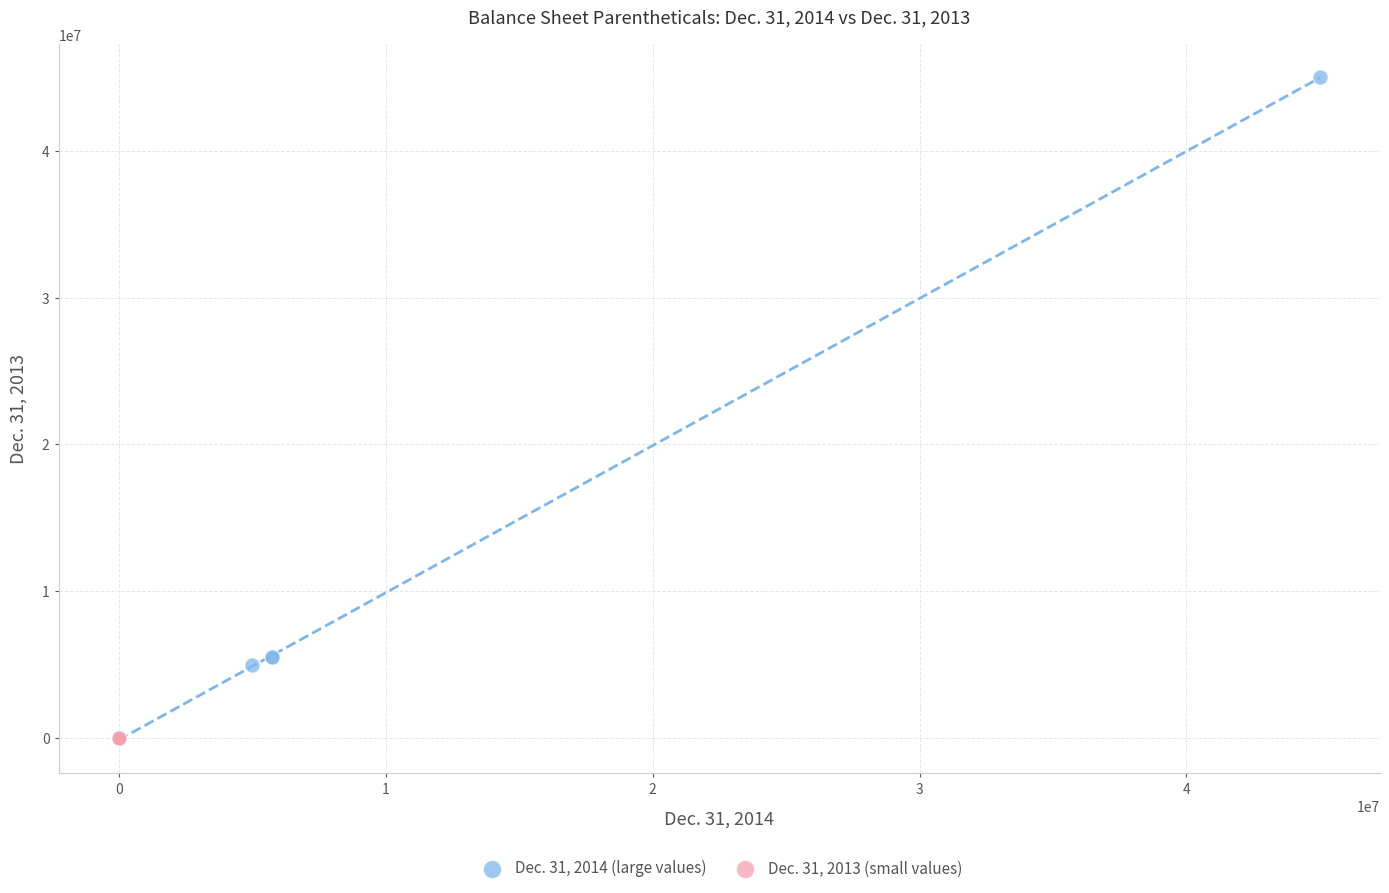

Which series reaches the maximum Y coordinate?

Dec. 31, 2014 (large values)